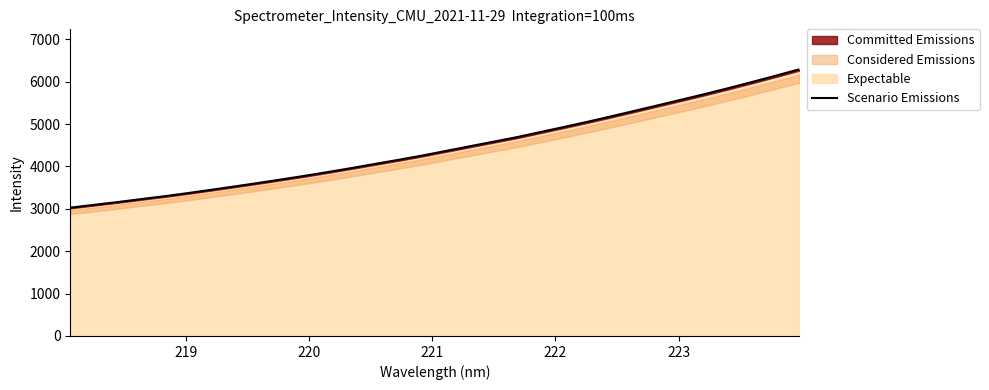

What is the minimum value for Expectable?

3027.0